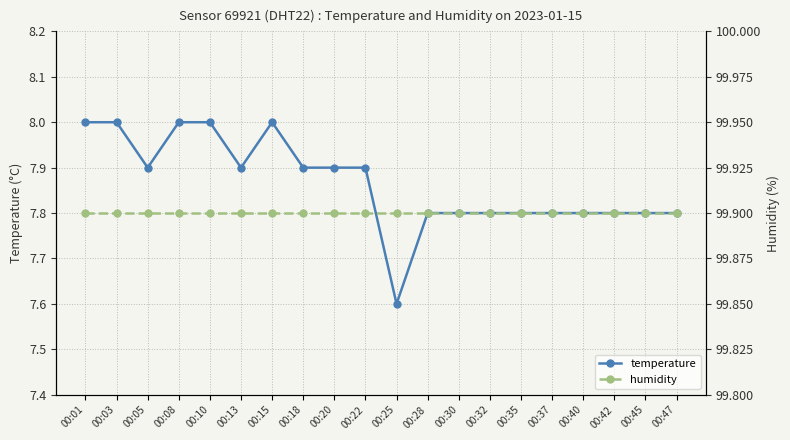

Reading left to right, list all the values displayed in this chart.

temperature: 8.0	8.0	7.9	8.0	8.0	7.9	8.0	7.9	7.9	7.9	7.6	7.8	7.8	7.8	7.8	7.8	7.8	7.8	7.8	7.8
humidity: 99.9	99.9	99.9	99.9	99.9	99.9	99.9	99.9	99.9	99.9	99.9	99.9	99.9	99.9	99.9	99.9	99.9	99.9	99.9	99.9